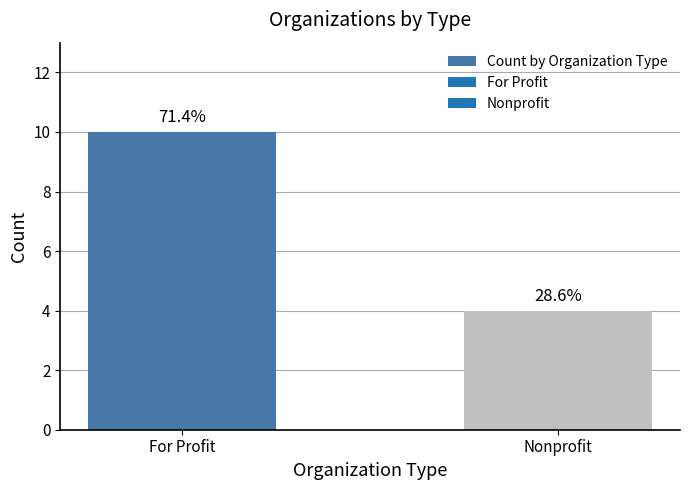

What is the difference between the values at For Profit and Nonprofit?

6